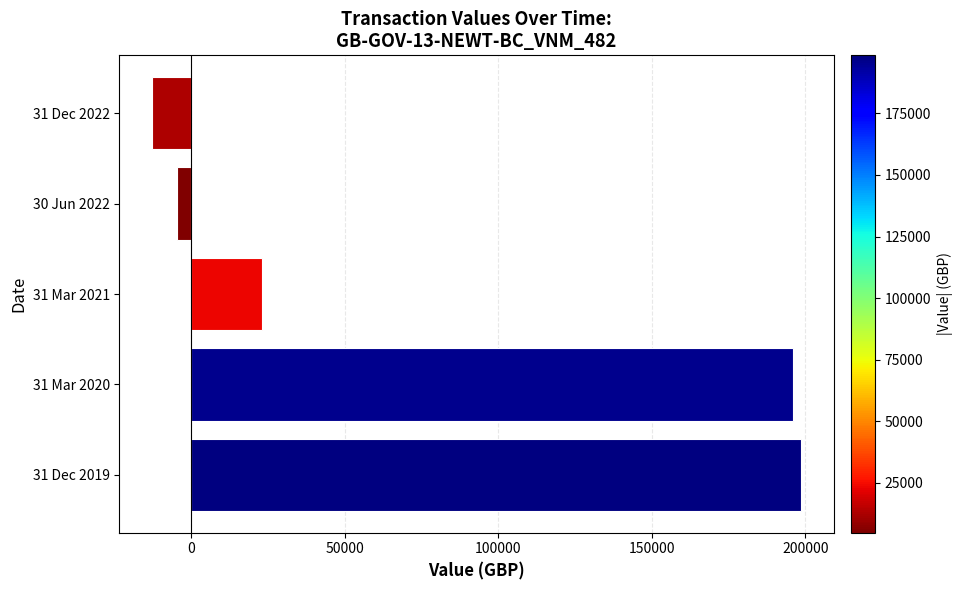

Count the number of values greater than 22969.

3